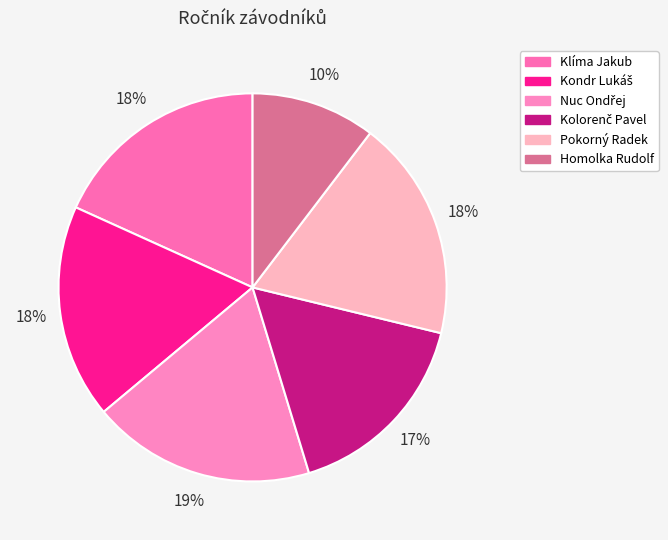

Count the number of slices in the pie.

6